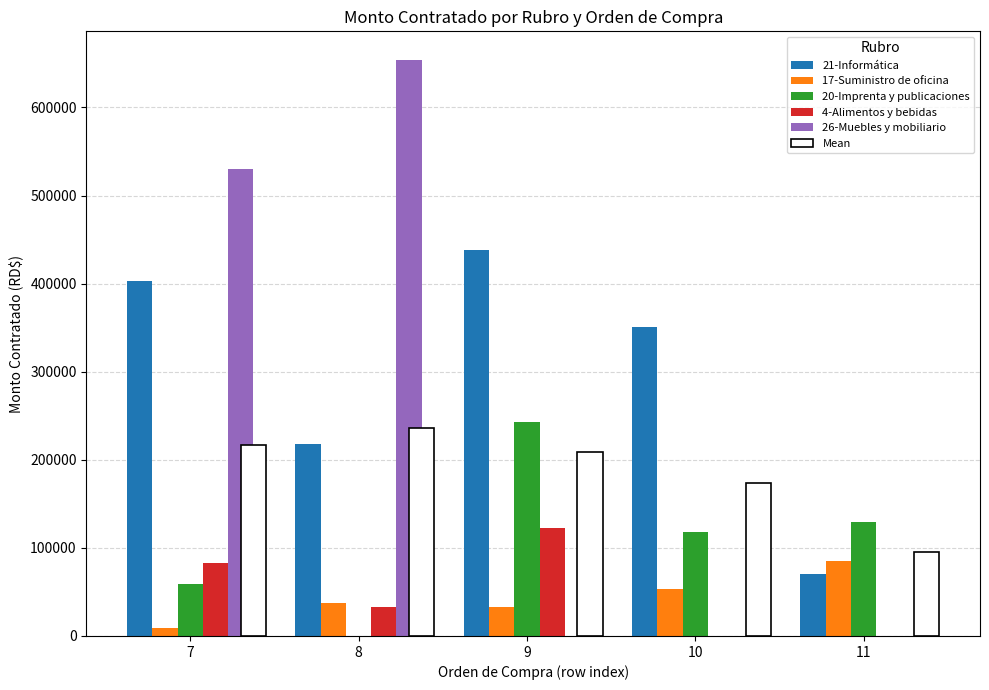

Is the value of 21-Informática at 7 greater than the value of 4-Alimentos y bebidas at 7?

Yes